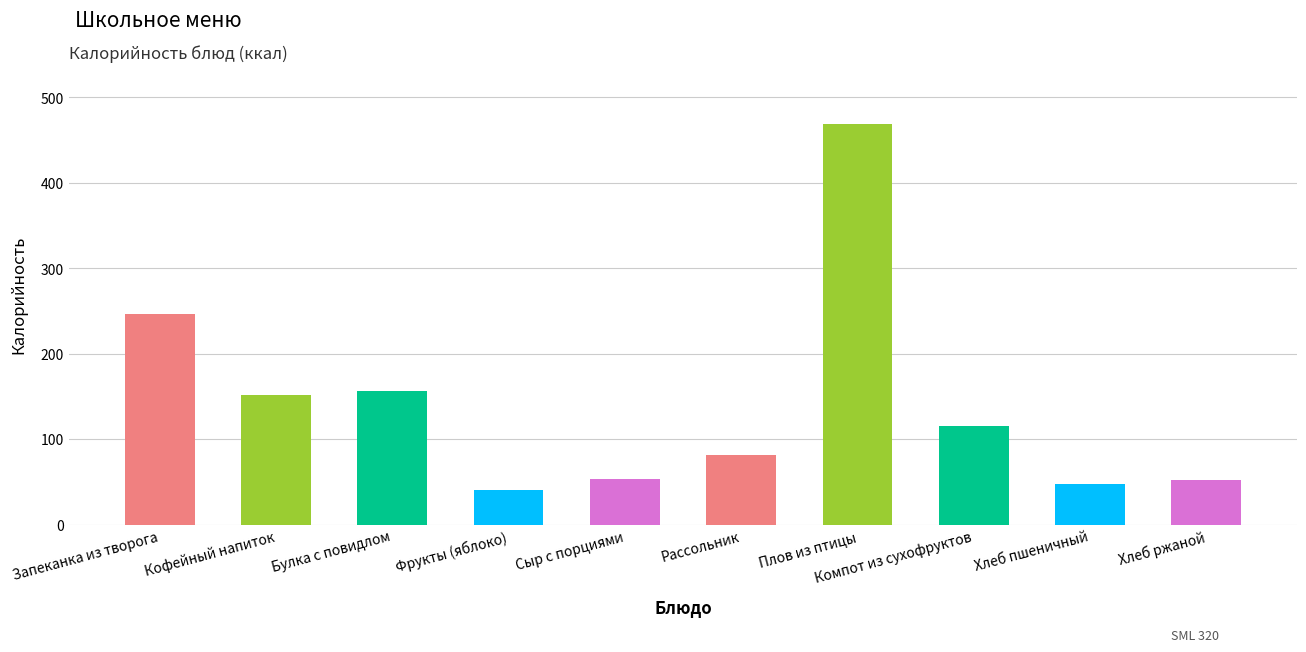

What is the label of the 3rd bar from the right?

Компот из сухофруктов